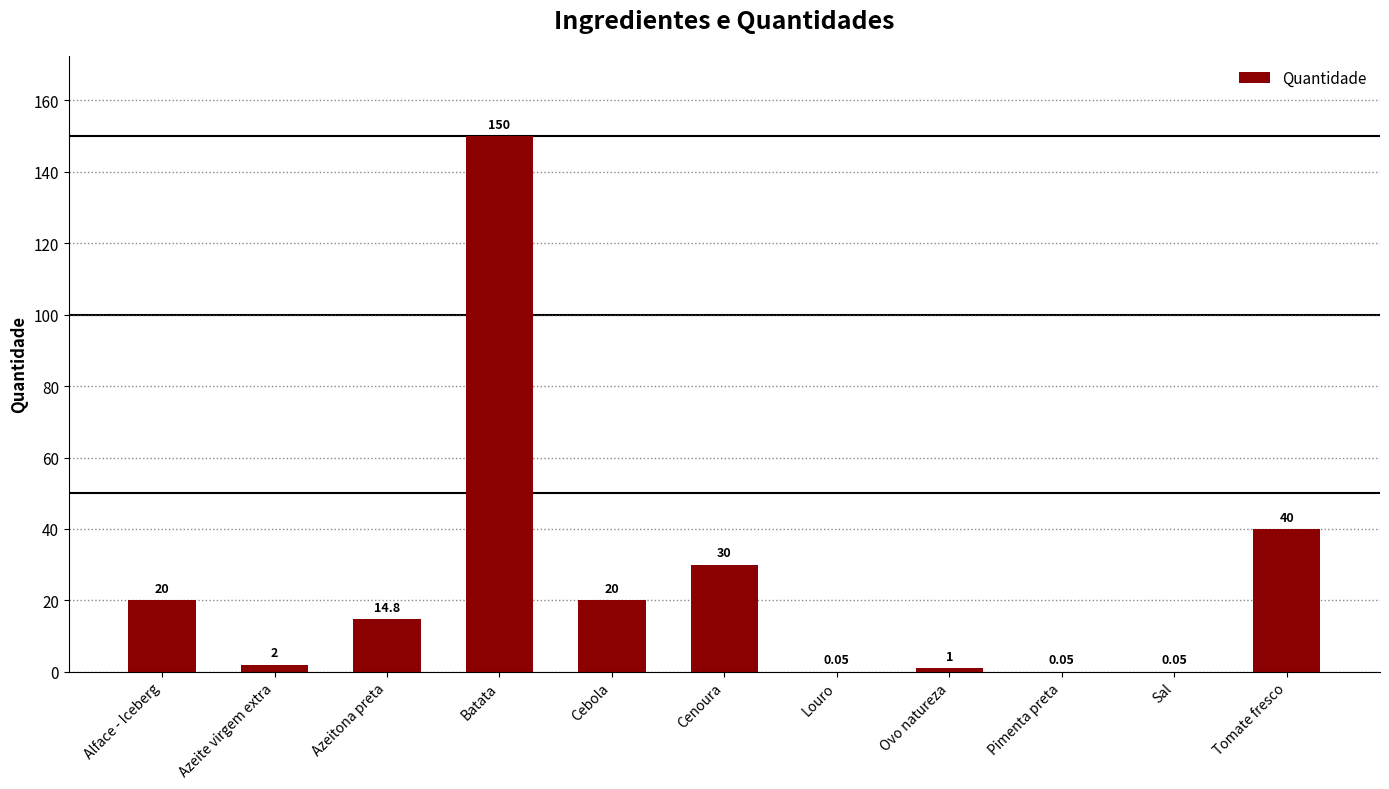

Where is the data nearest to the value 75?

Tomate fresco